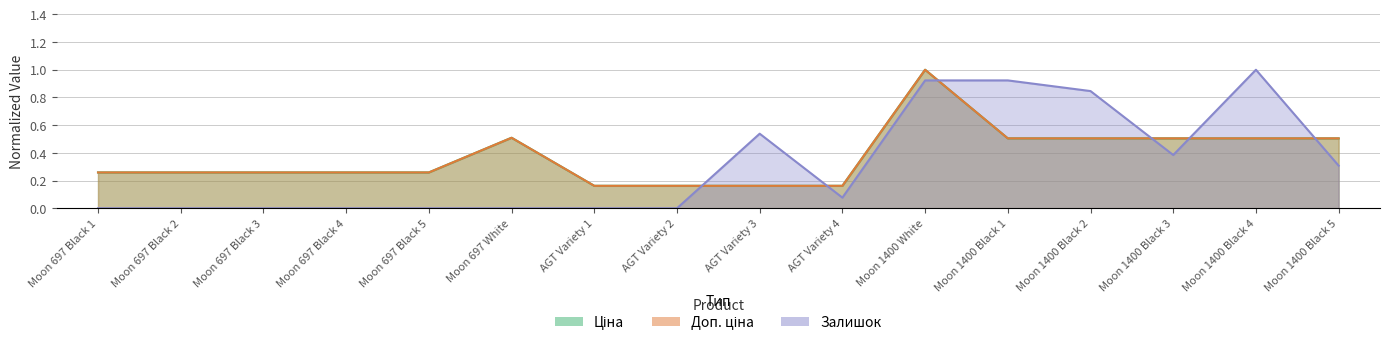

Is it true that Залишок equals 0.5 at Moon 1400 White?

False